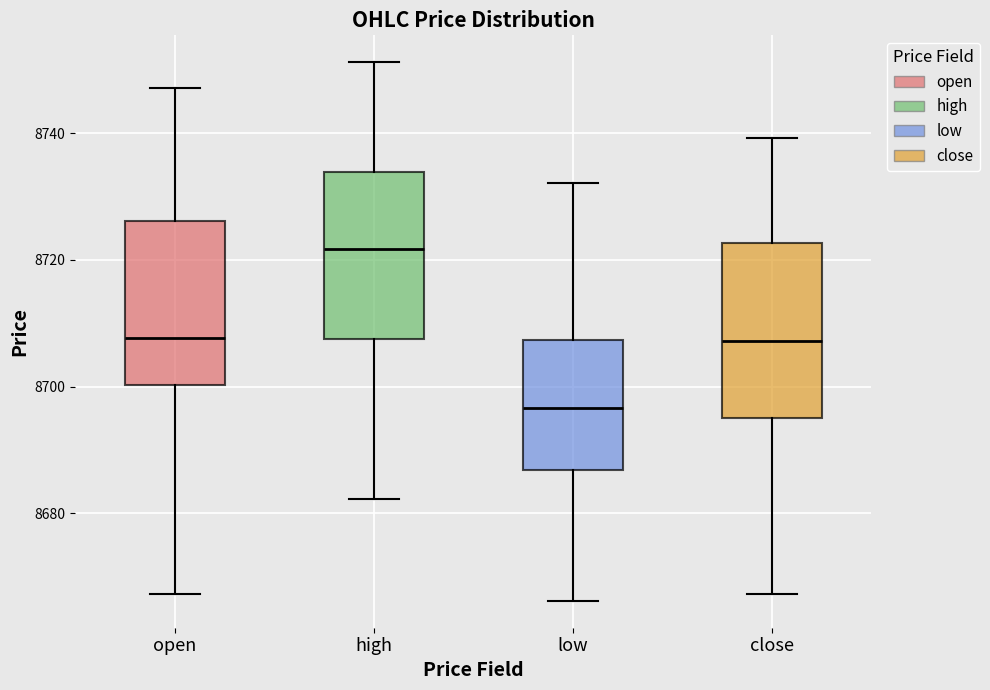

Reading left to right, transcribe this box plot: for each box, give where its median line is, the range the box spans, and where its two whiskers end, as read against the y-axis. The values are not printed on the chart, so give them approximately, as read against the axis.

open: median 8708, box 8700 to 8726, whiskers 8668 to 8748
high: median 8722, box 8708 to 8734, whiskers 8682 to 8752
low: median 8696, box 8686 to 8708, whiskers 8666 to 8732
close: median 8708, box 8696 to 8722, whiskers 8668 to 8740